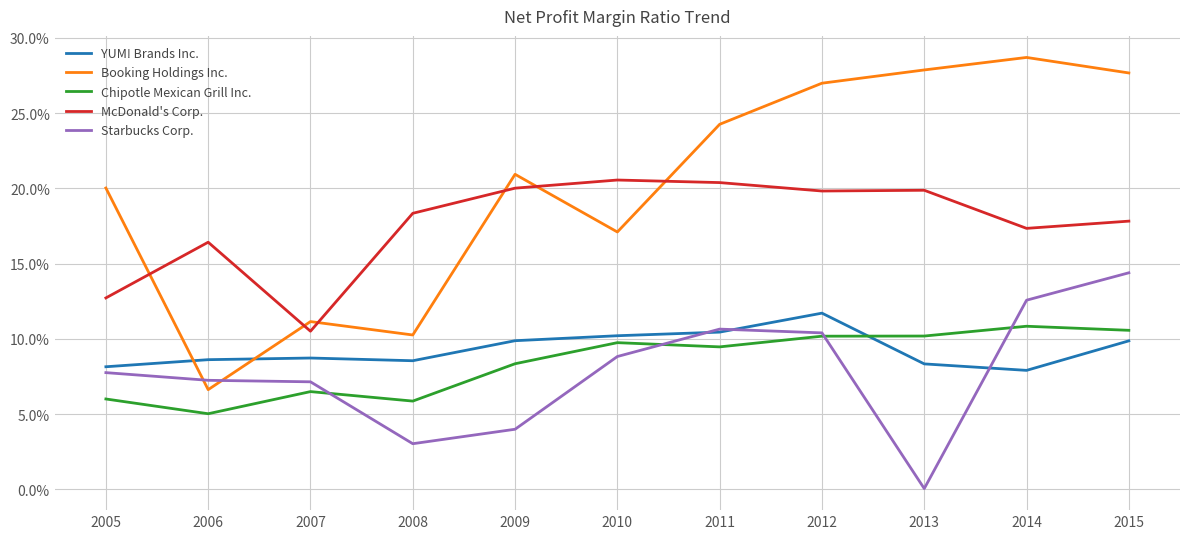

Rank the series by their maximum value, from highest to lowest.

Booking Holdings Inc., McDonald's Corp., Starbucks Corp., YUM! Brands Inc., Chipotle Mexican Grill Inc.